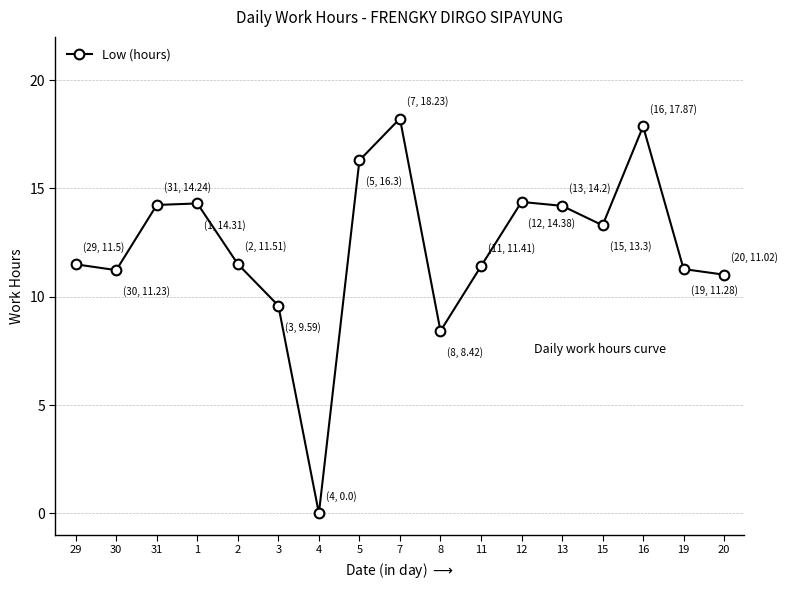

Does the chart display data point markers on the line(s)?

Yes